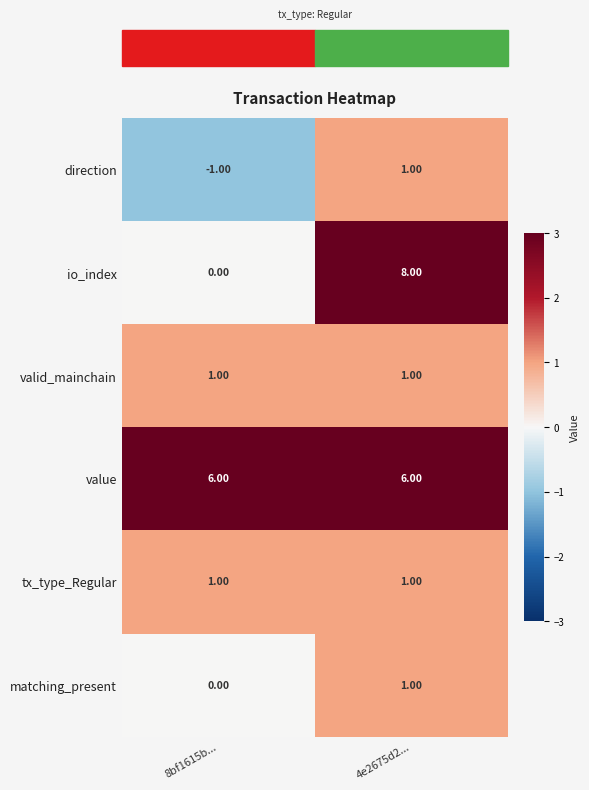

Which series has the widest spread of values?

io_index